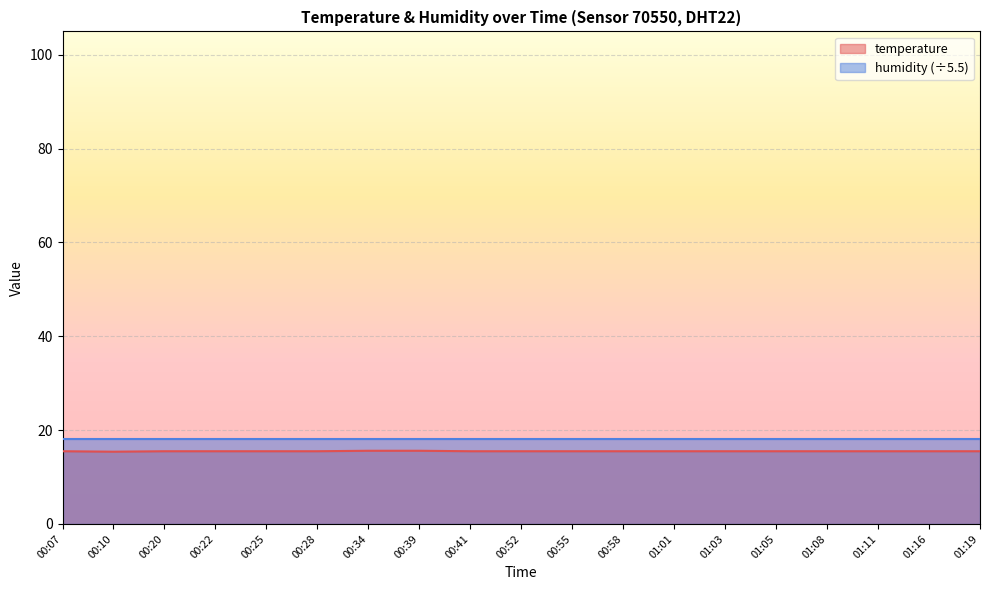

What is the label of the 5th point from the left?

00:25